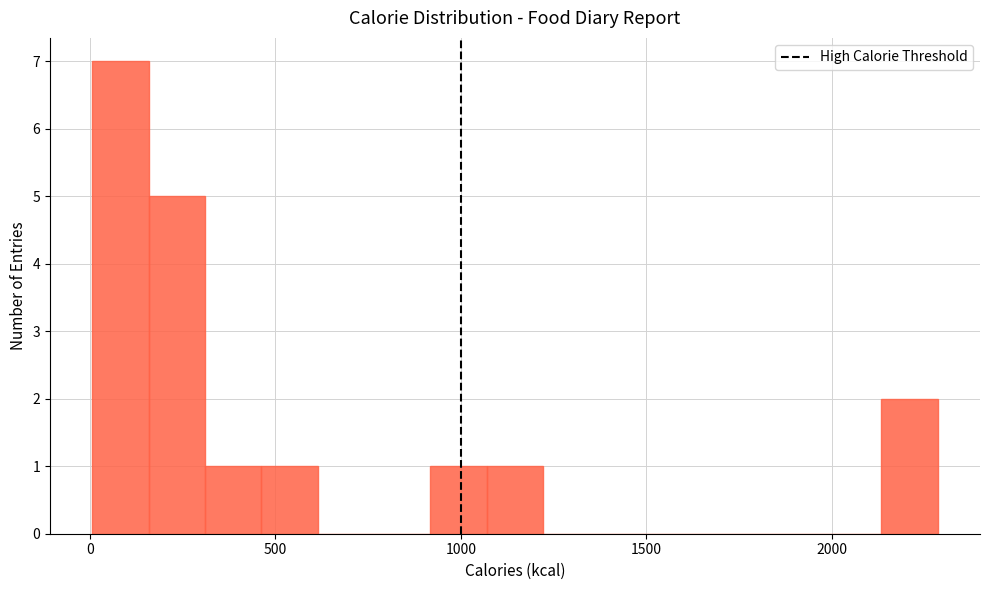

Read against the x-axis, roughly where is the centre of the tallest bar?

100